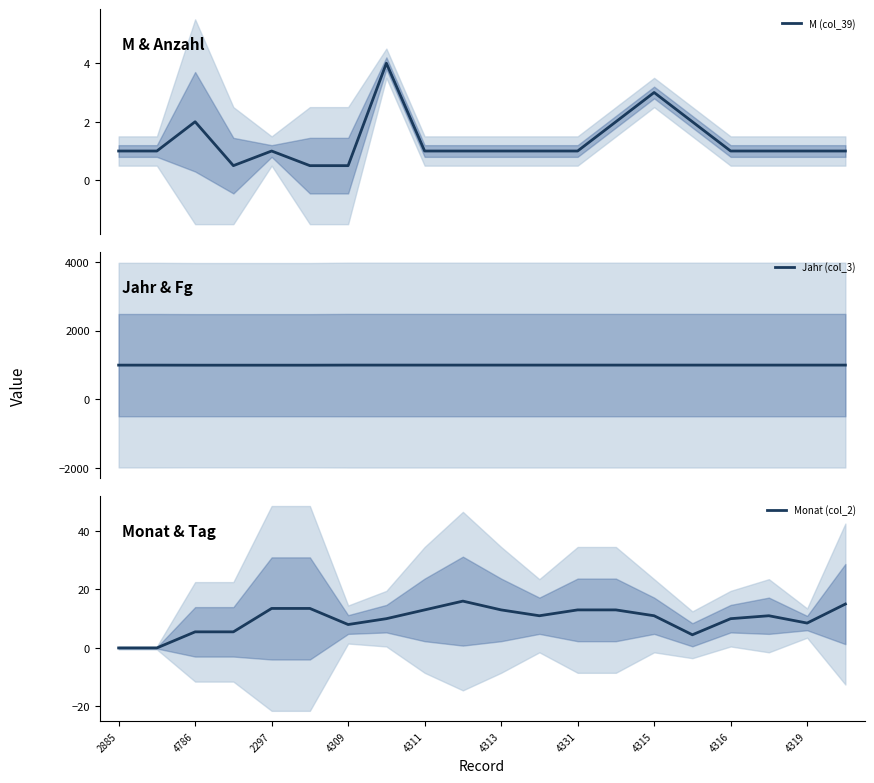

How many Jahr (col_3) values are between 994 and 995?

16